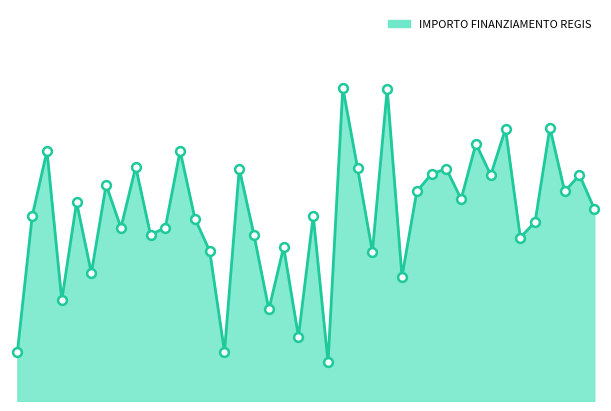

Is this an area chart (filled region under the line)?

Yes